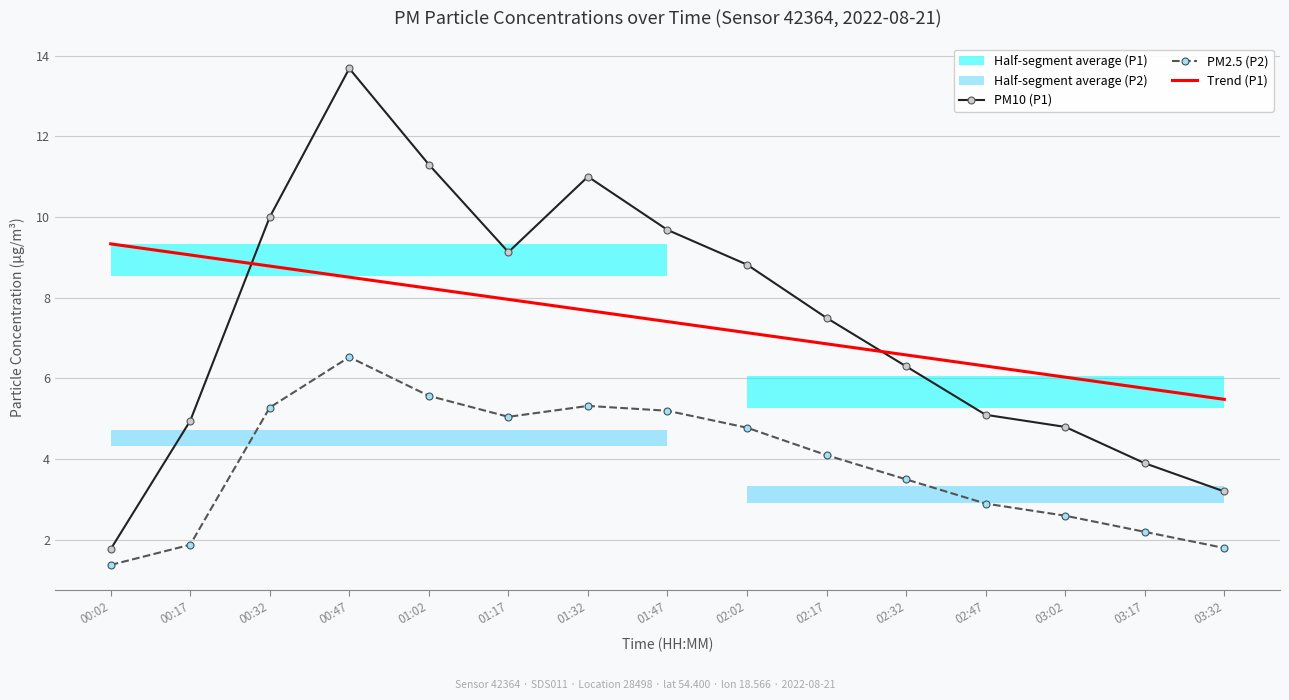

The PM10 (P1) series shows 13.0 at 02:17. True or false?

False